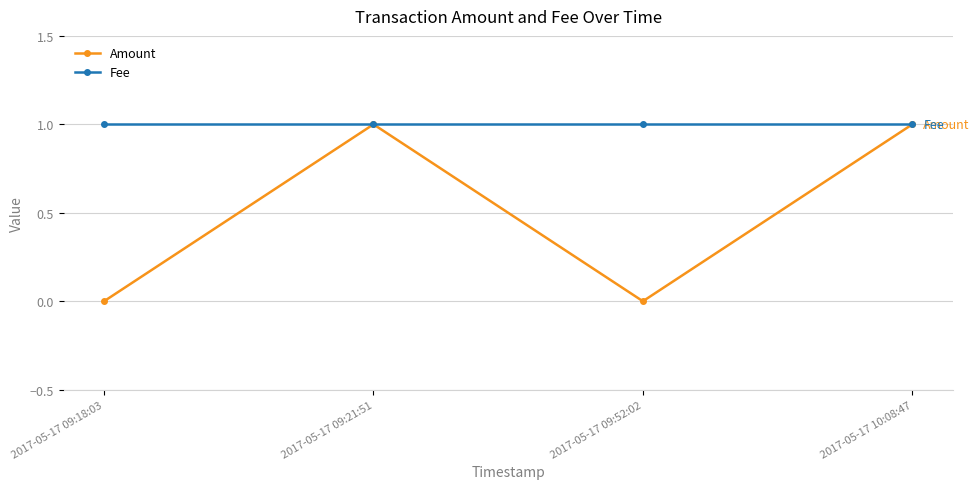

Reading right to left, list all the values displayed in this chart.

Amount: 2017-05-17 10:08:47=1	2017-05-17 09:52:02=0	2017-05-17 09:21:51=1	2017-05-17 09:18:03=0
Fee: 2017-05-17 10:08:47=1	2017-05-17 09:52:02=1	2017-05-17 09:21:51=1	2017-05-17 09:18:03=1